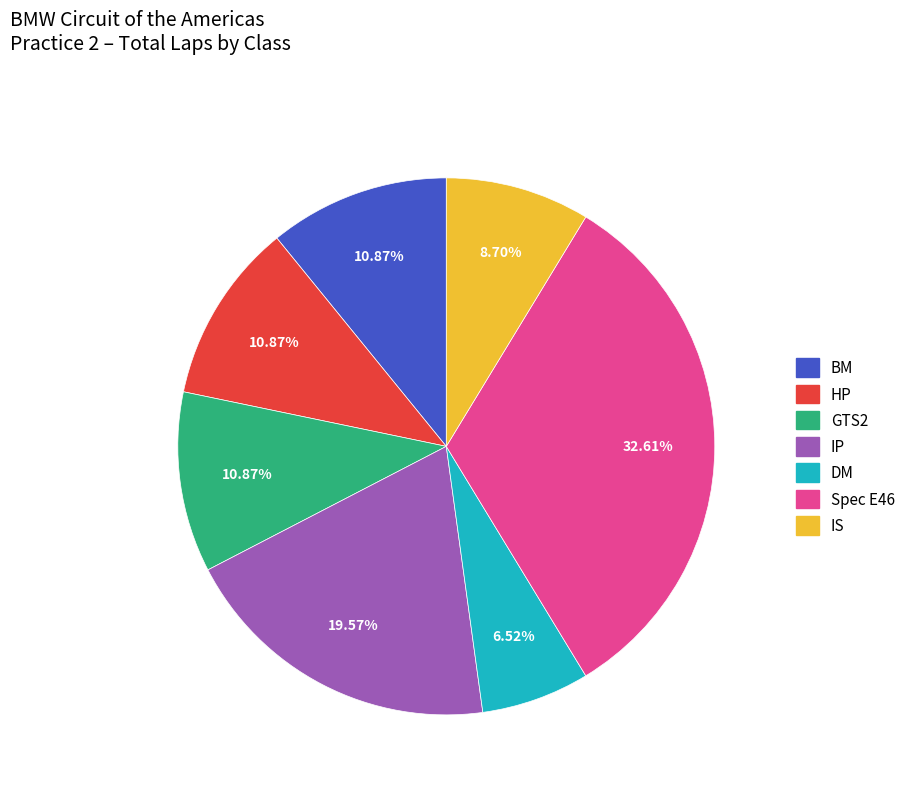

Is there any slice that represents more than half of the pie?

No